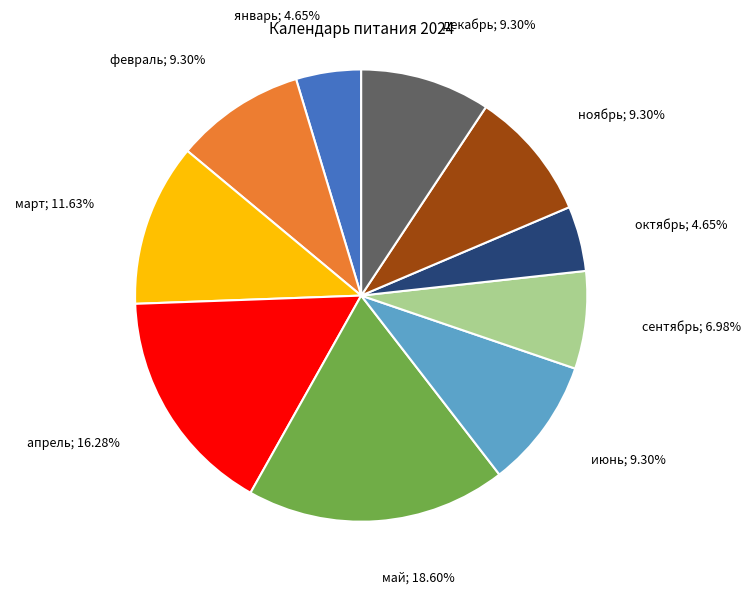

Is there any slice that represents more than half of the pie?

No